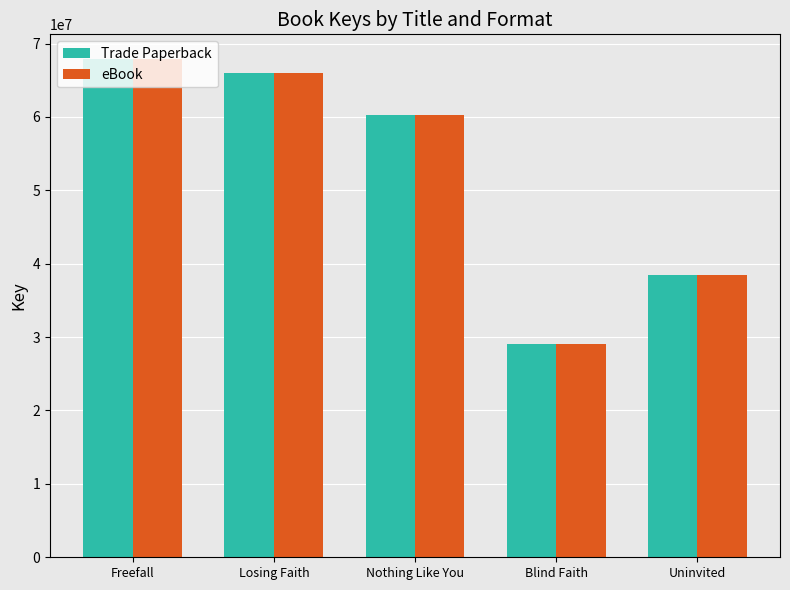

The value of eBook at Uninvited is 38497141. True or false?

True